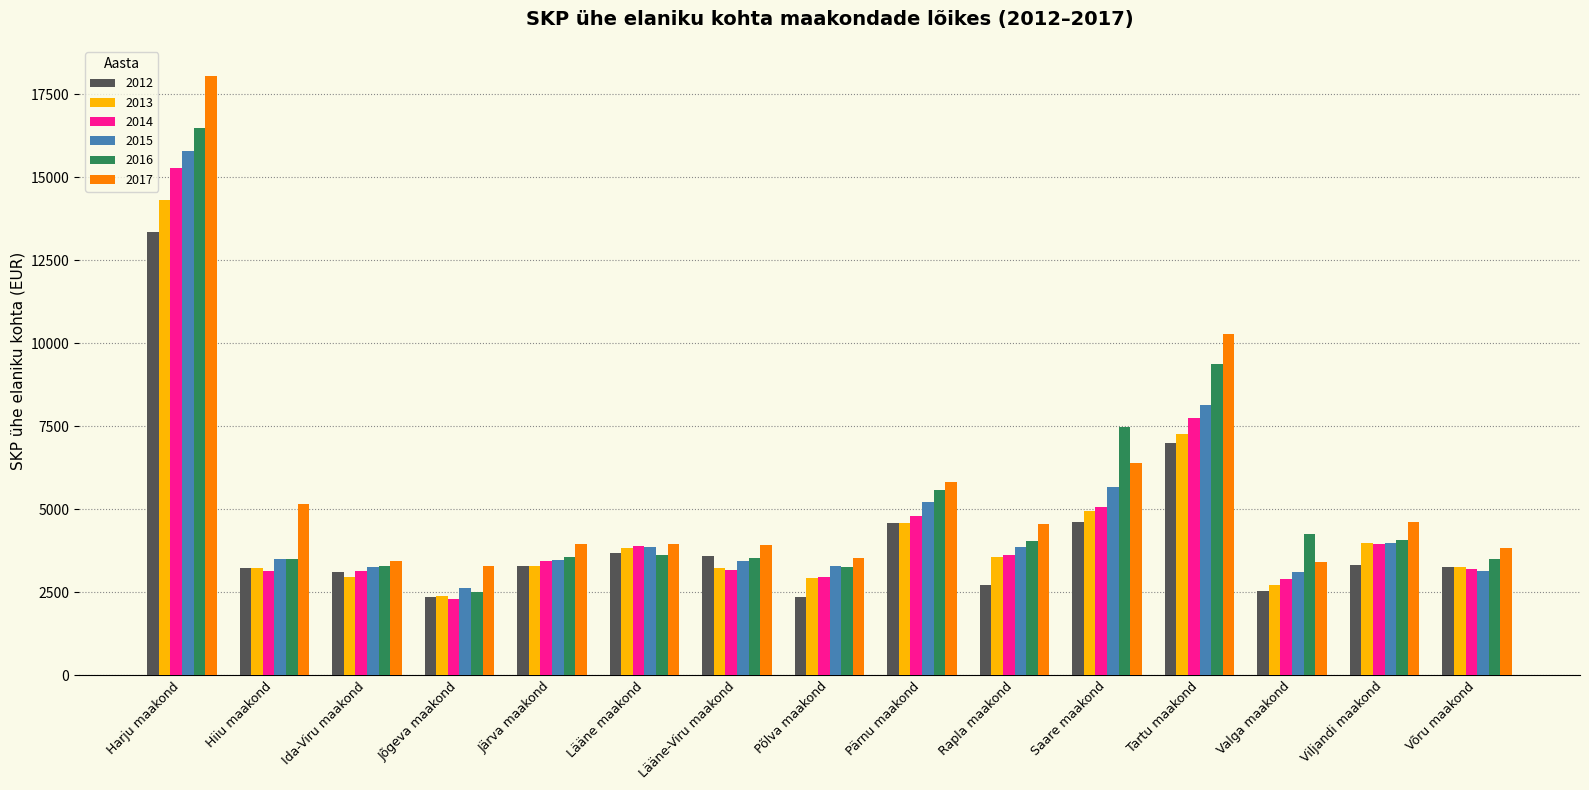

What is the difference between the maximum and minimum values in the 2016 series?

13979.2